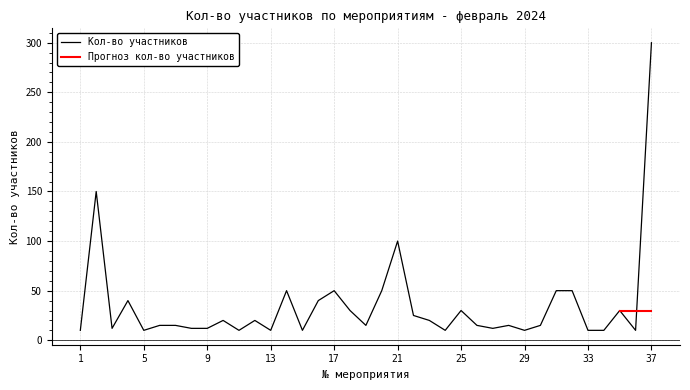

Reading right to left, list all the values displayed in this chart.

300	10	30	10	10	50	50	15	10	15	12	15	30	10	20	25	100	50	15	30	50	40	10	50	10	20	10	20	12	12	15	15	10	40	12	150	10